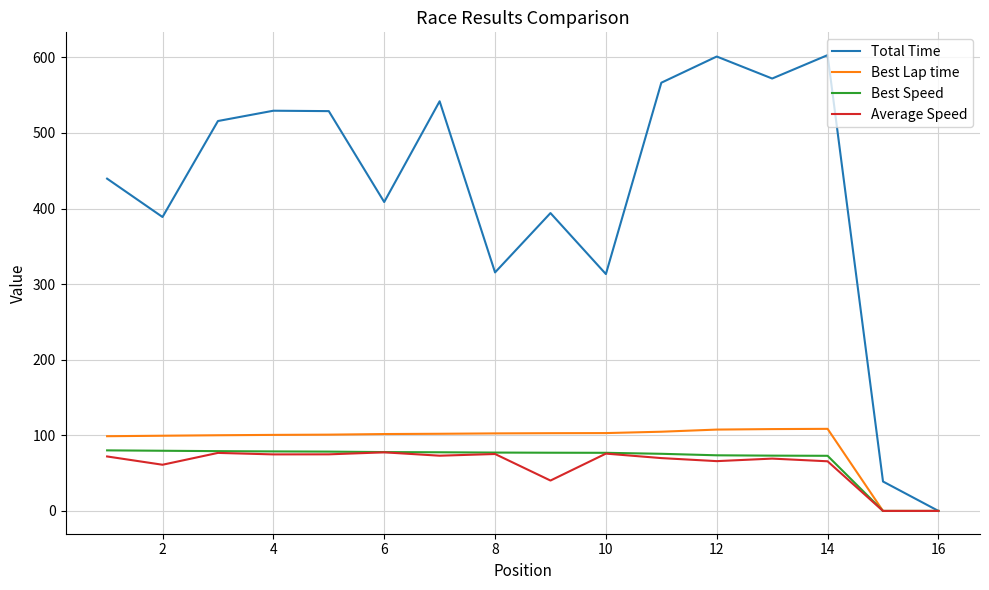

What is the highest value of the Average Speed series?

77.5